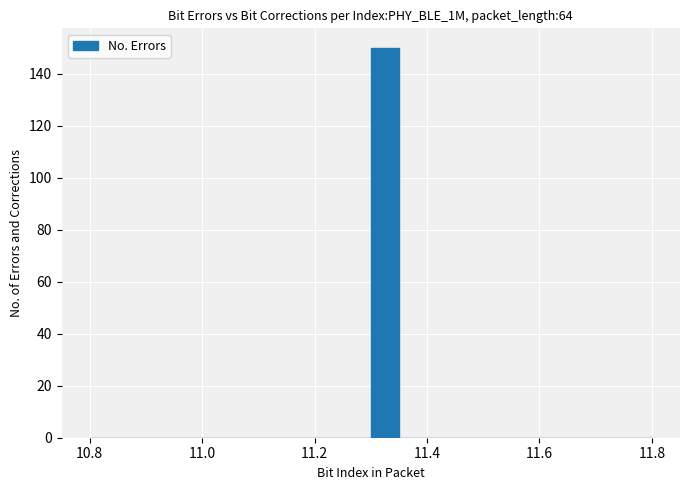

Around what value on the x-axis is the tallest bar? Give the approximate position of its centre, as read against the axis.

11.32